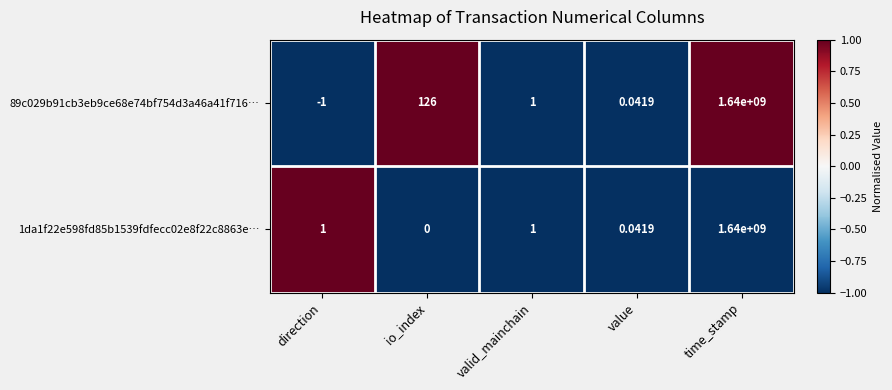

At which label does 89c029b91cb3eb9ce68e74bf754d3a46a41f716… first exceed 1?

io_index